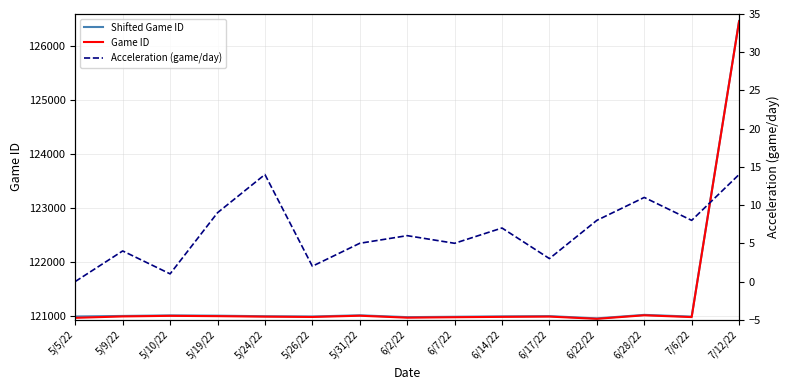

Where is Acceleration (game/day) nearest to the value 7?

6/14/22